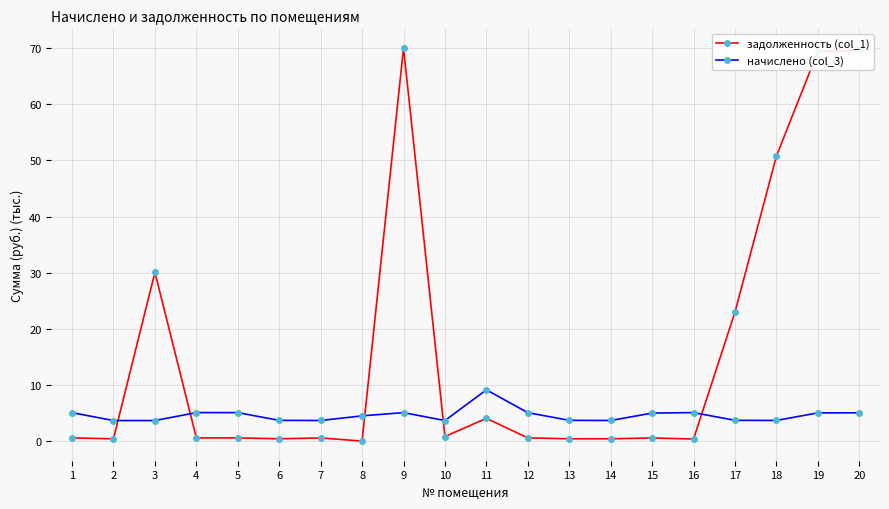

What are all the series names shown in the legend?

задолженность (col_1), начислено (col_3)